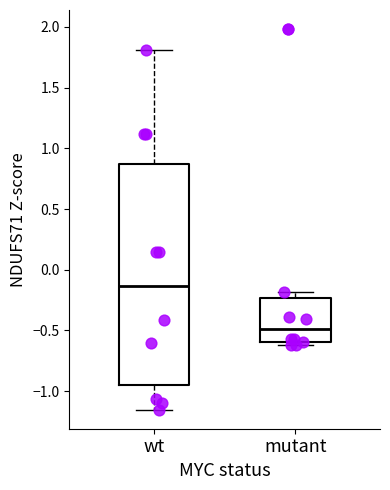

Which box's median line is the highest?

wt